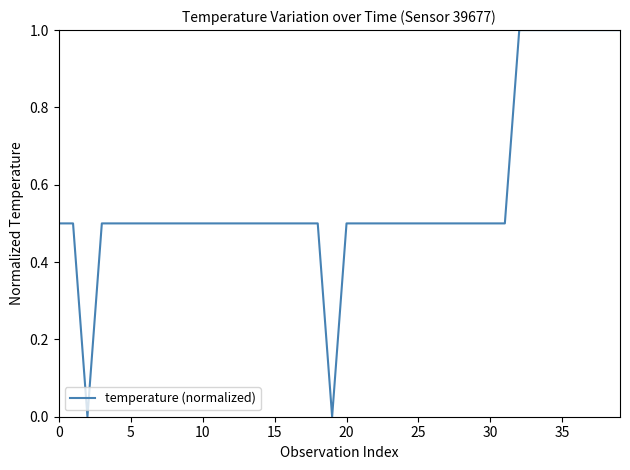

What is the difference between the maximum and minimum values?

1.0